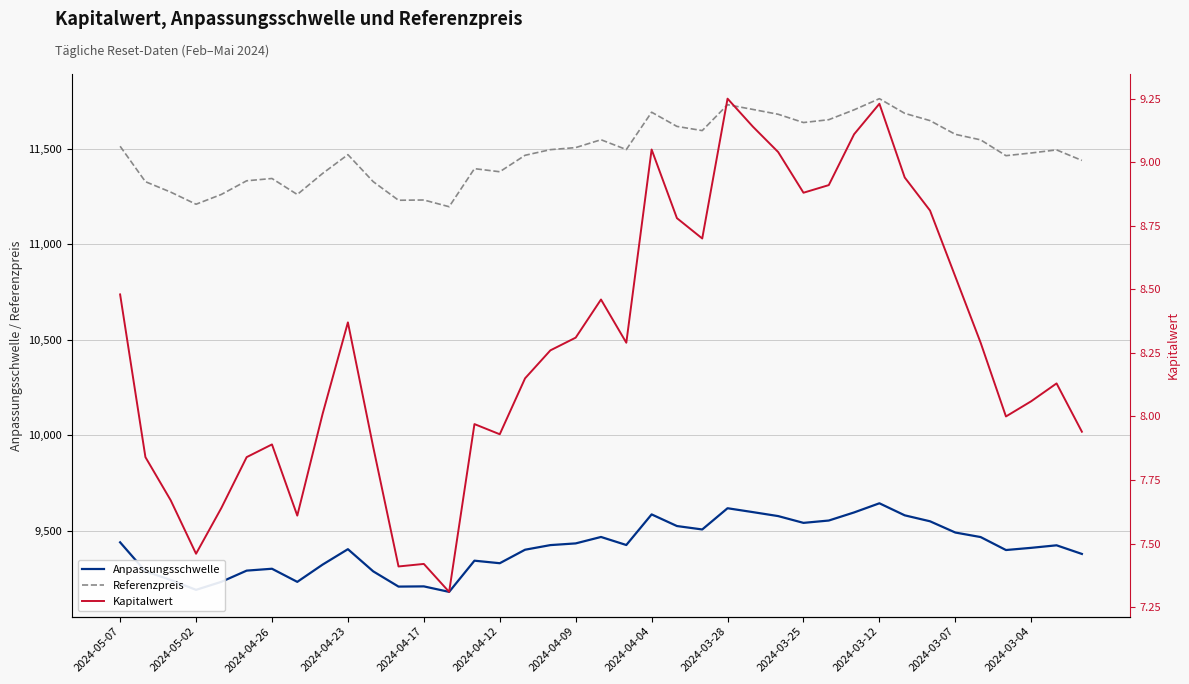

The value of Anpassungsschwelle at 20 is 2689.5. True or false?

False